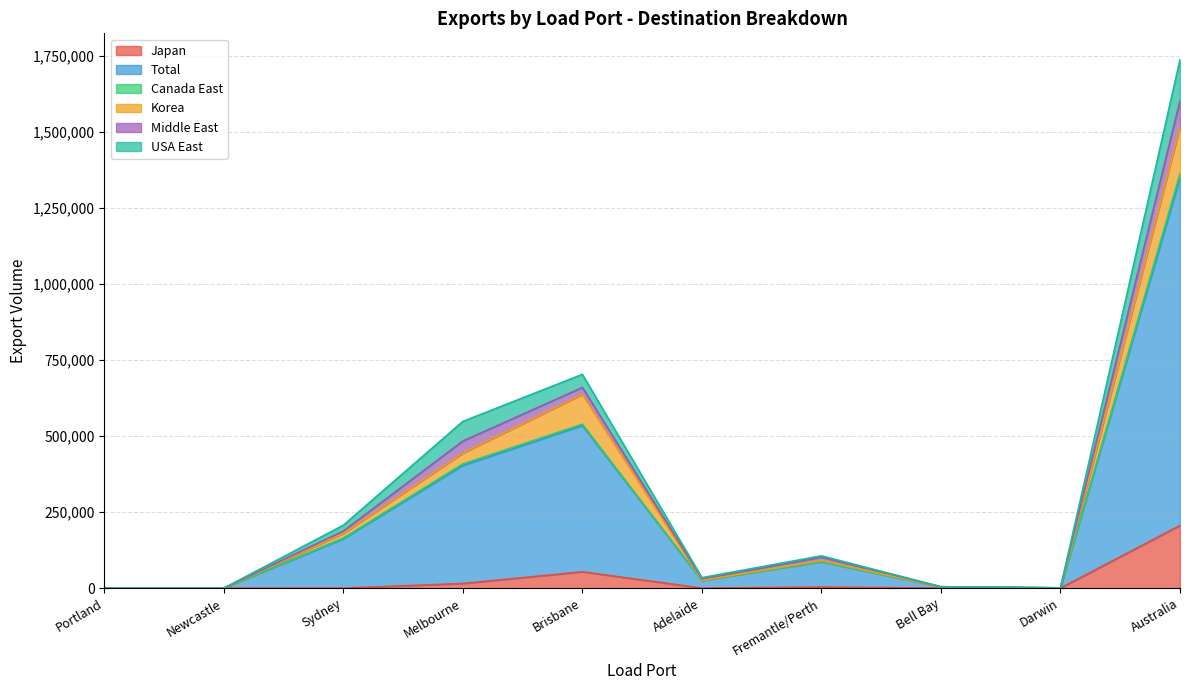

What is the difference between the highest and lowest values at Fremantle/Perth?

102692